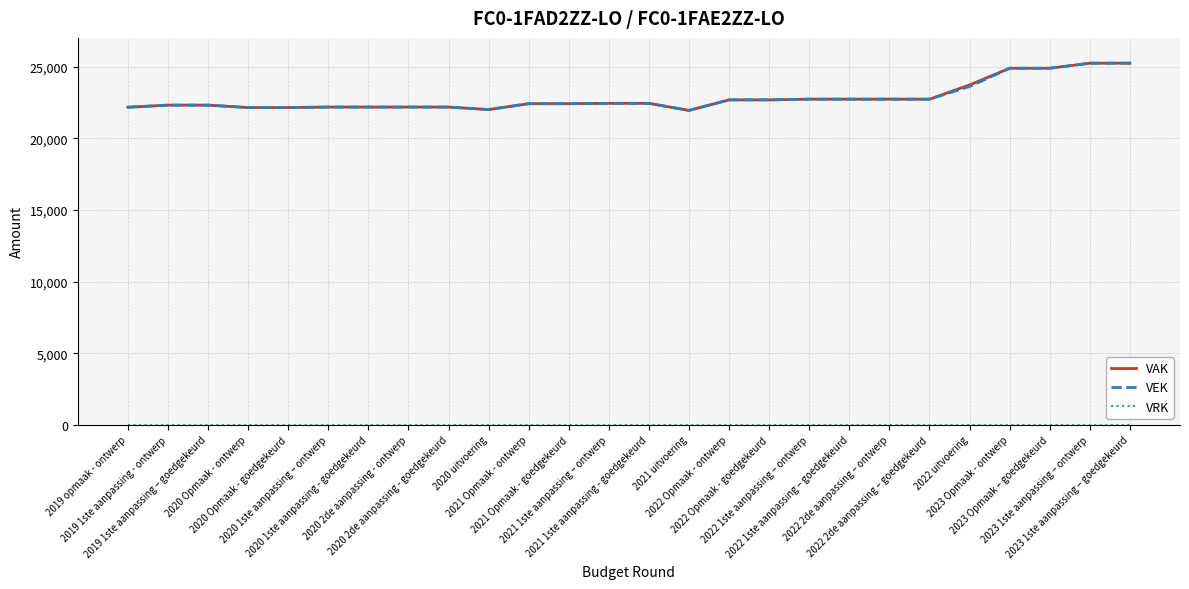

What is the maximum value for VAK?

25234